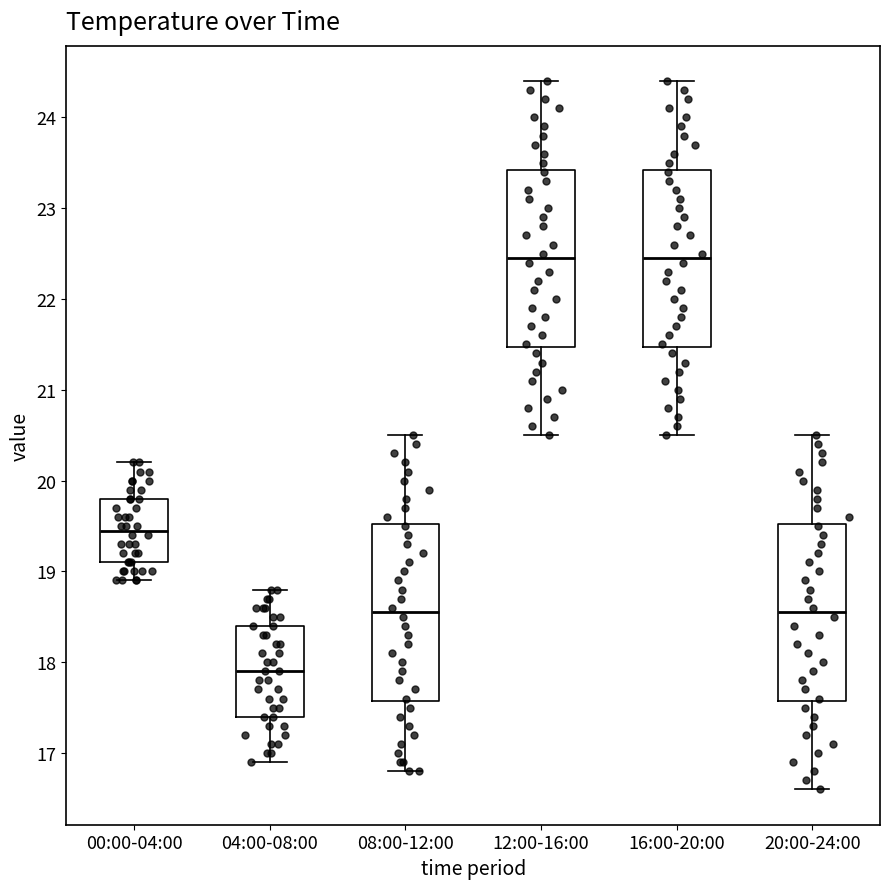

Which box has the lowest median line?

04:00-08:00